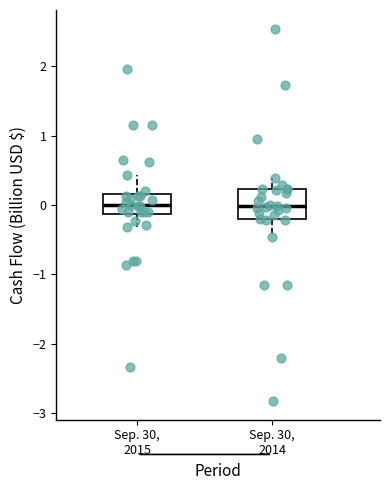

Reading left to right, transcribe this box plot: for each box, give where its median line is, the range the box spans, and where its two whiskers end, as read against the y-axis. The values are not printed on the chart, so give them approximately, as read against the axis.

Sep. 30, 2015: median 0.0, box -0.1 to 0.2, whiskers -0.3 to 0.4
Sep. 30, 2014: median 0.0, box -0.2 to 0.2, whiskers -0.5 to 0.4